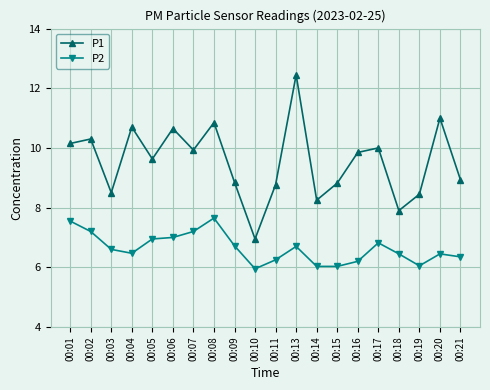

What is the approximate value of P2 at 00:07?

7.2